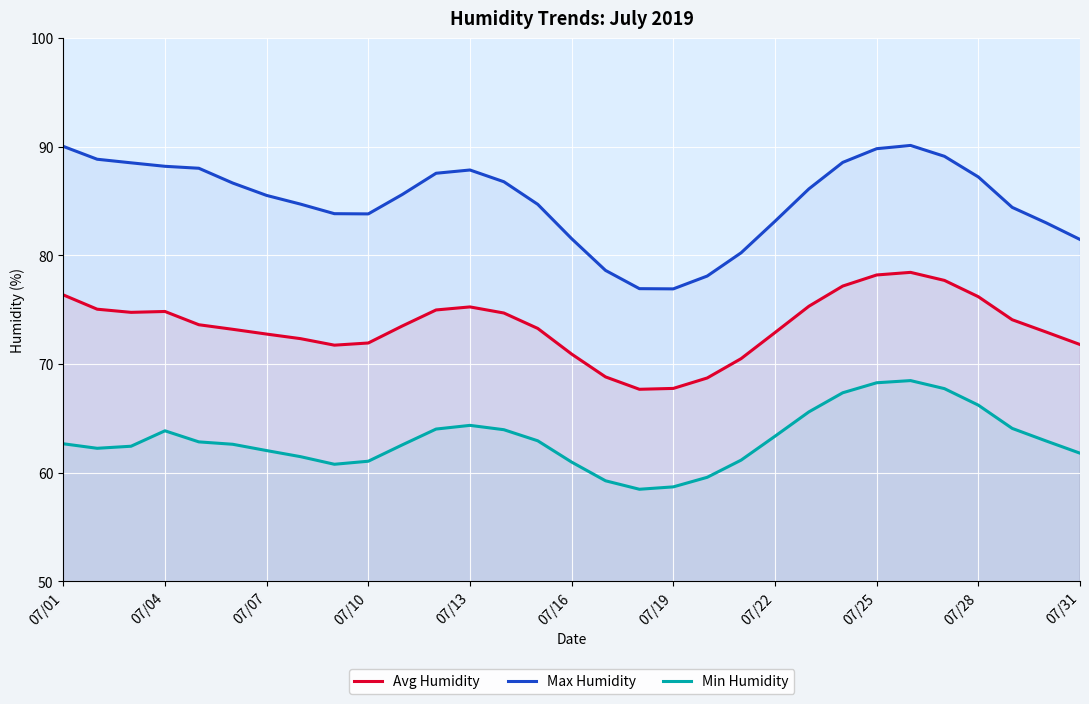

Which series has the widest spread of values?

Max Humidity